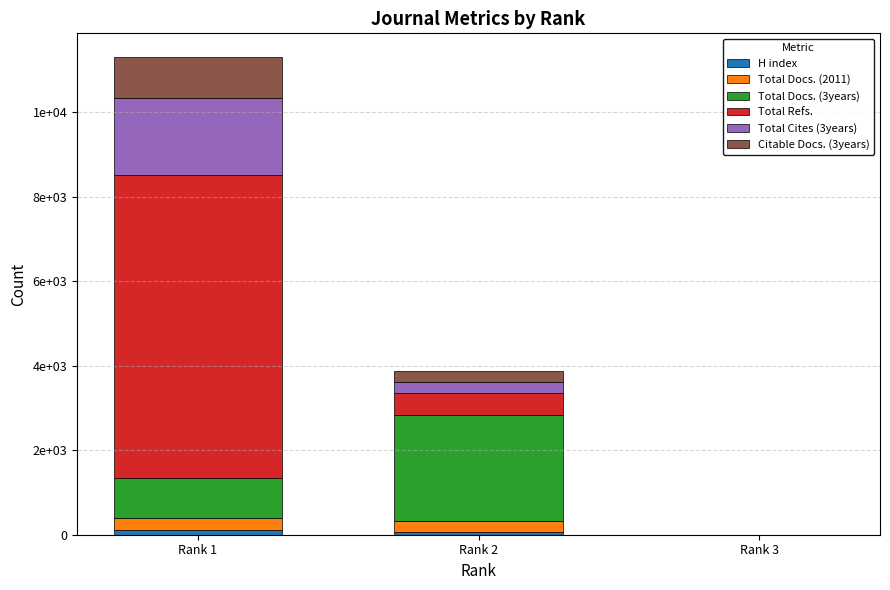

Are the bars horizontal?

No